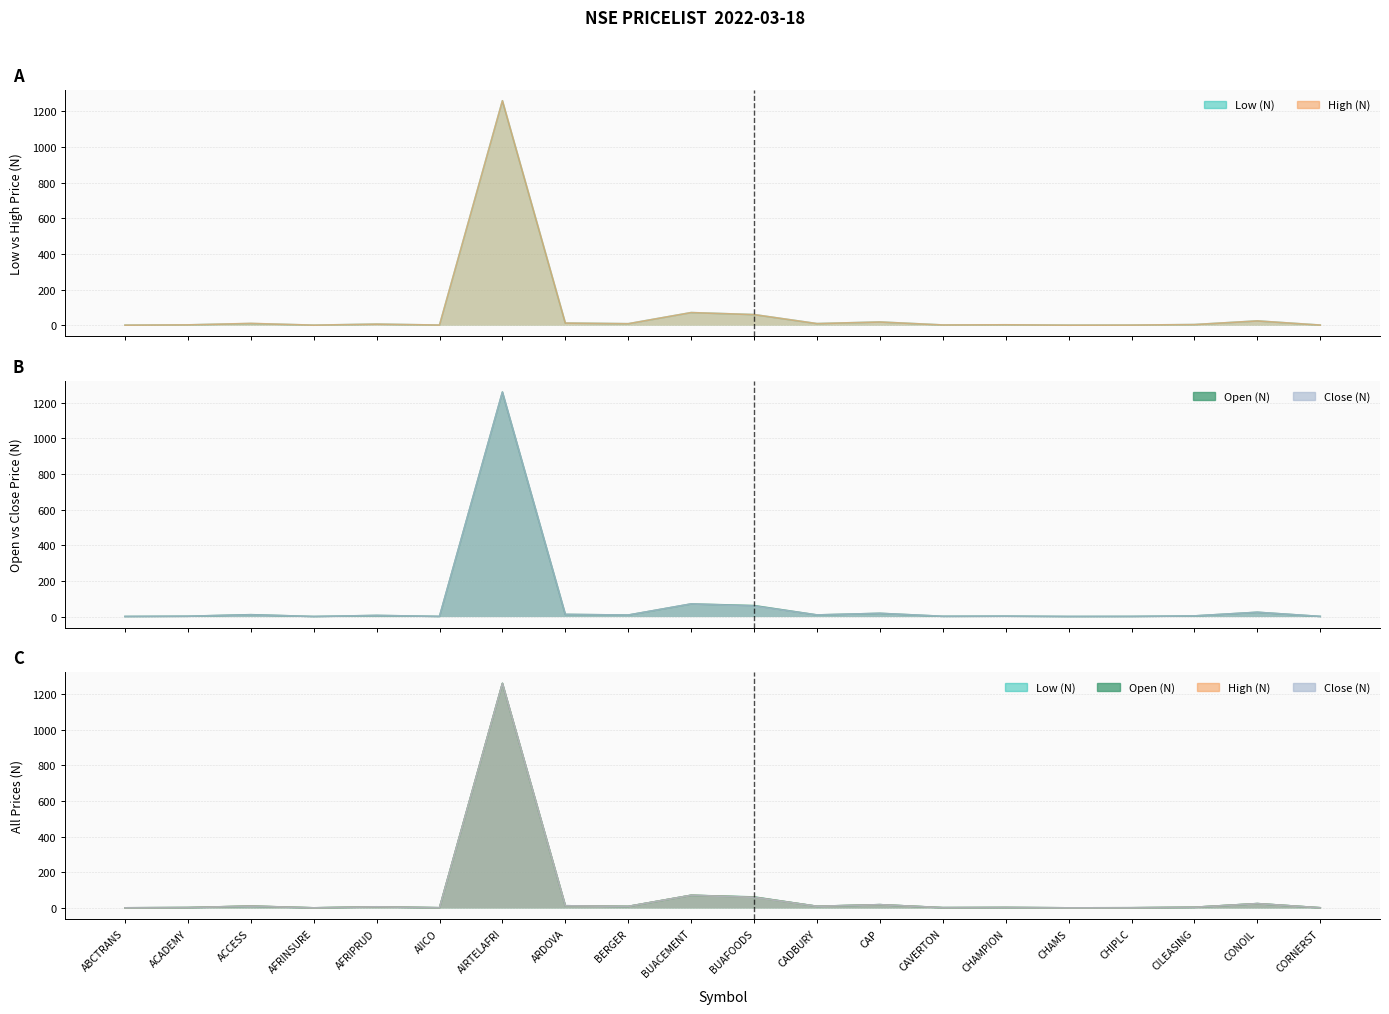

Where do Open (N) and Close (N) first cross each other?

AFRIPRUD and AIICO